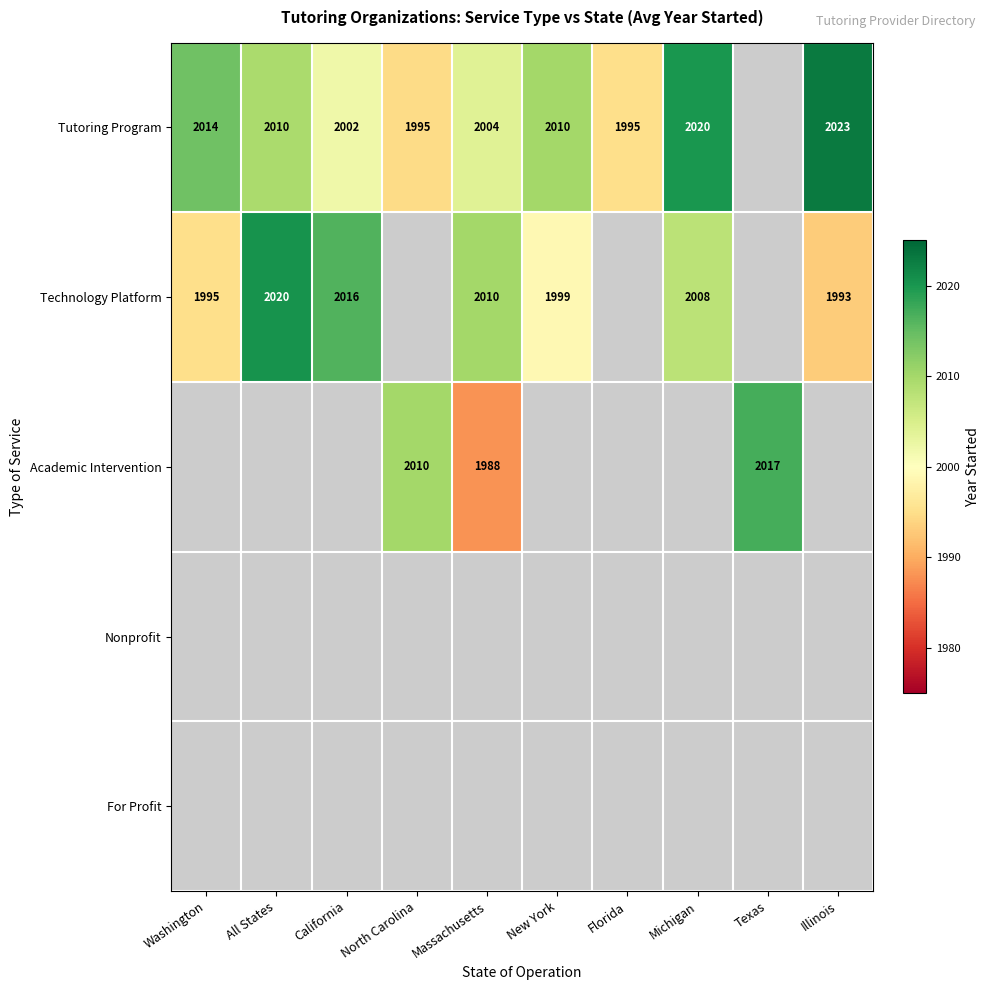

The Tutoring Program series shows 3551.7 at All States. True or false?

False